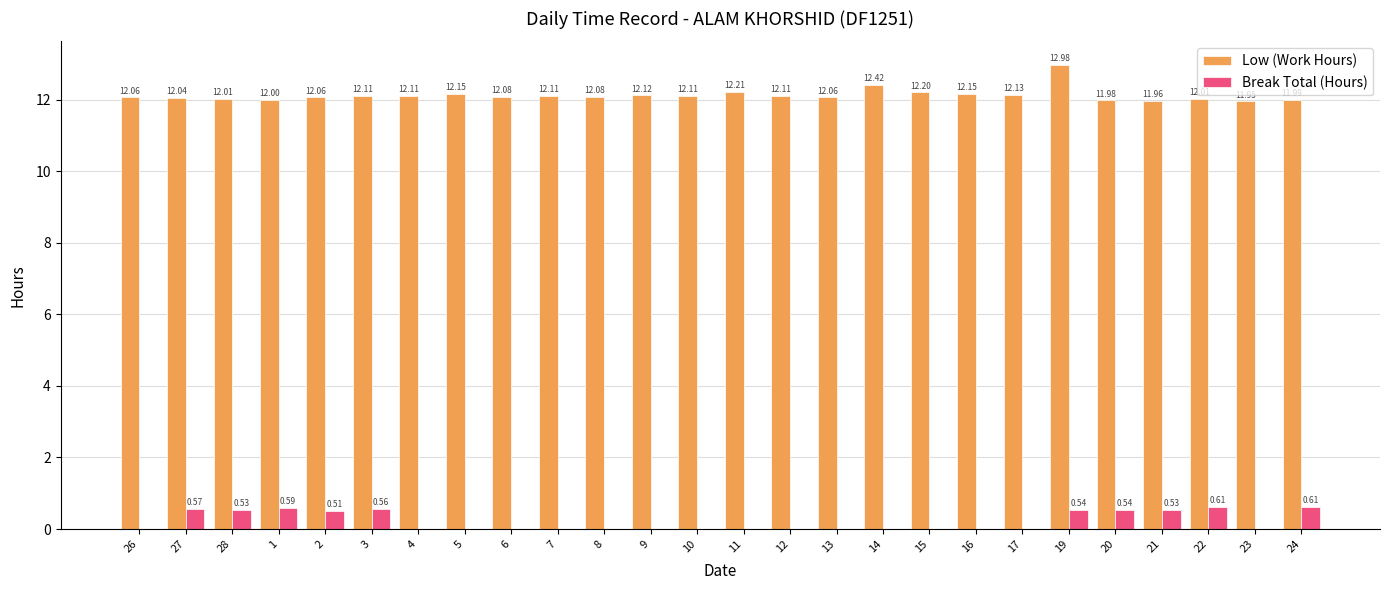

Is the value of Low (Work Hours) at 26 greater than the value of Break Total (Hours) at 17?

Yes